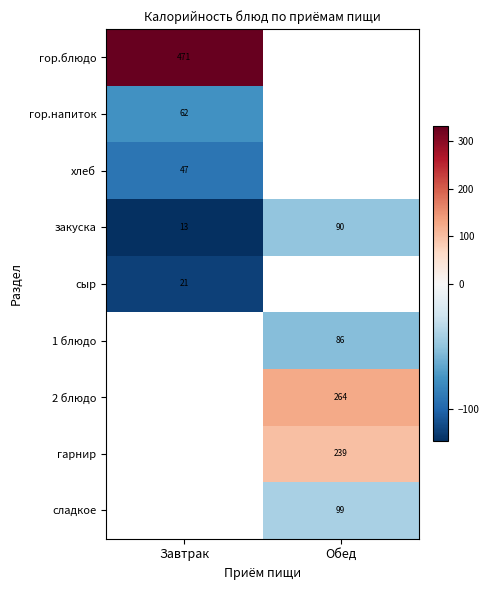

Count the number of categories in the chart.

2